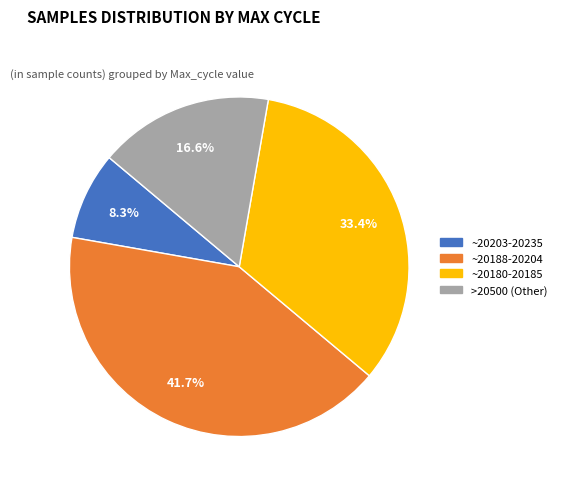

Does any single category account for the majority?

No